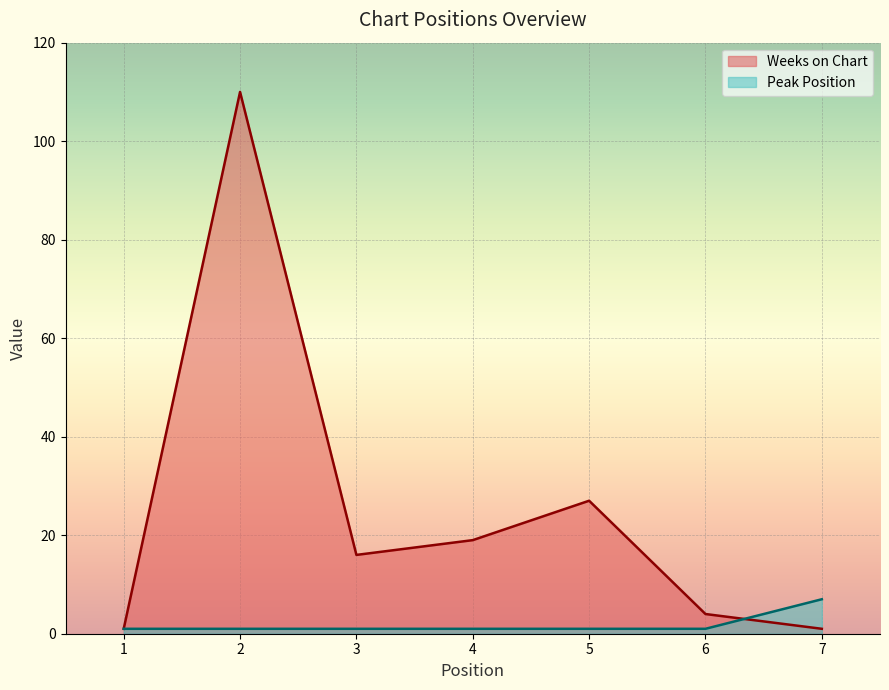

Rank the series at 4 from highest to lowest value.

Weeks on Chart, Peak Position